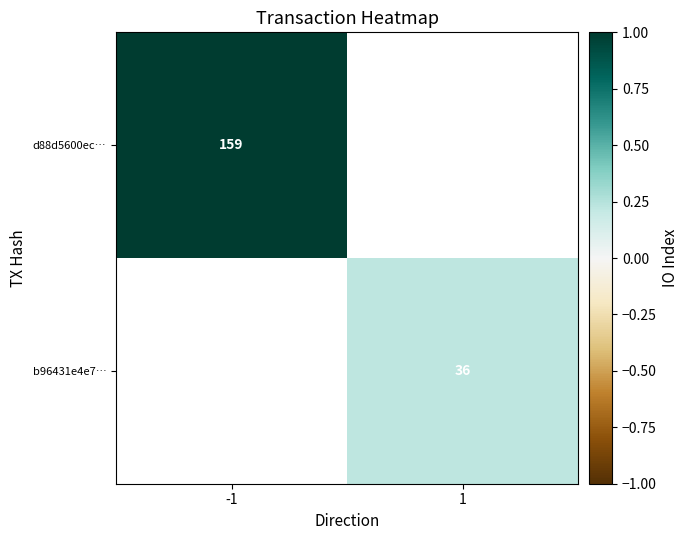

True or false: d88d5600ec… has a value of 274 at -1.

False